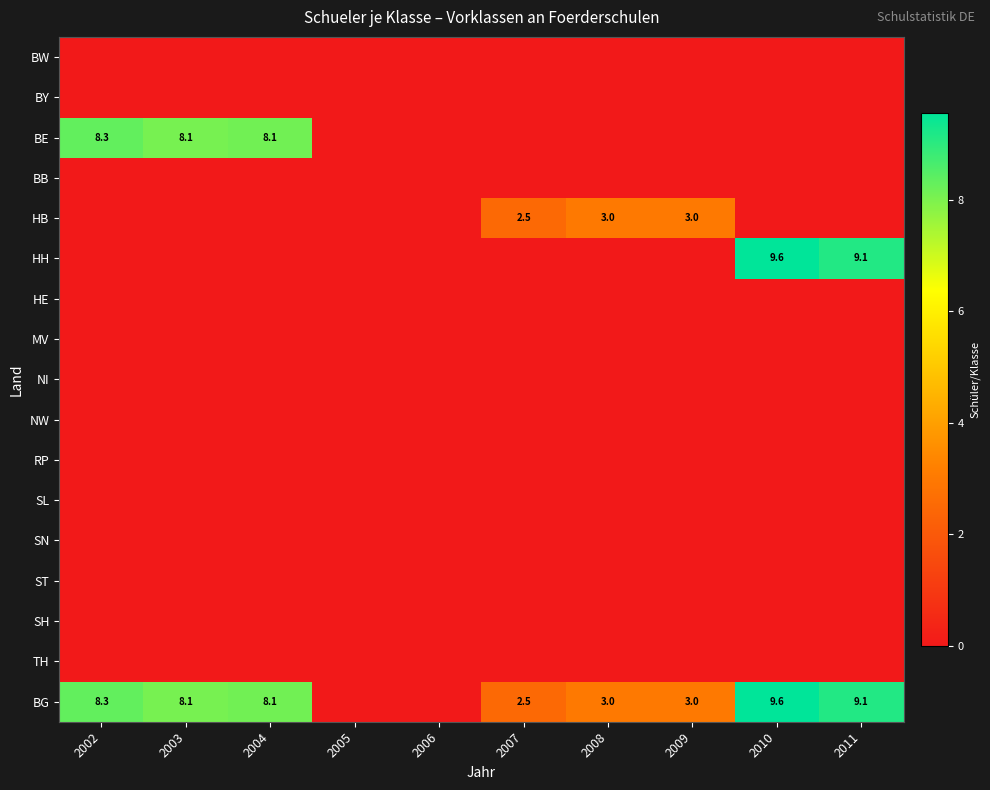

The BG series shows 8.3 at 2002. True or false?

True